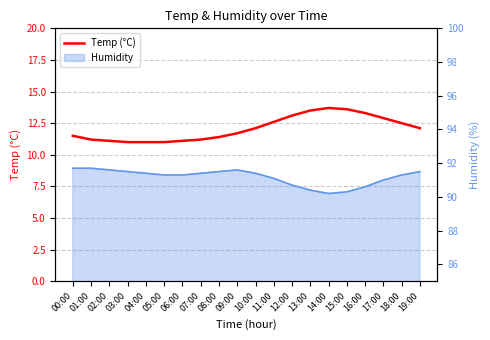

What is the greatest value displayed?

13.7